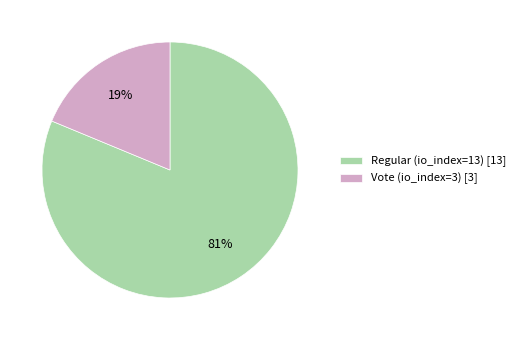

Is it true that Regular (io_index=13) is 90% of the pie?

False